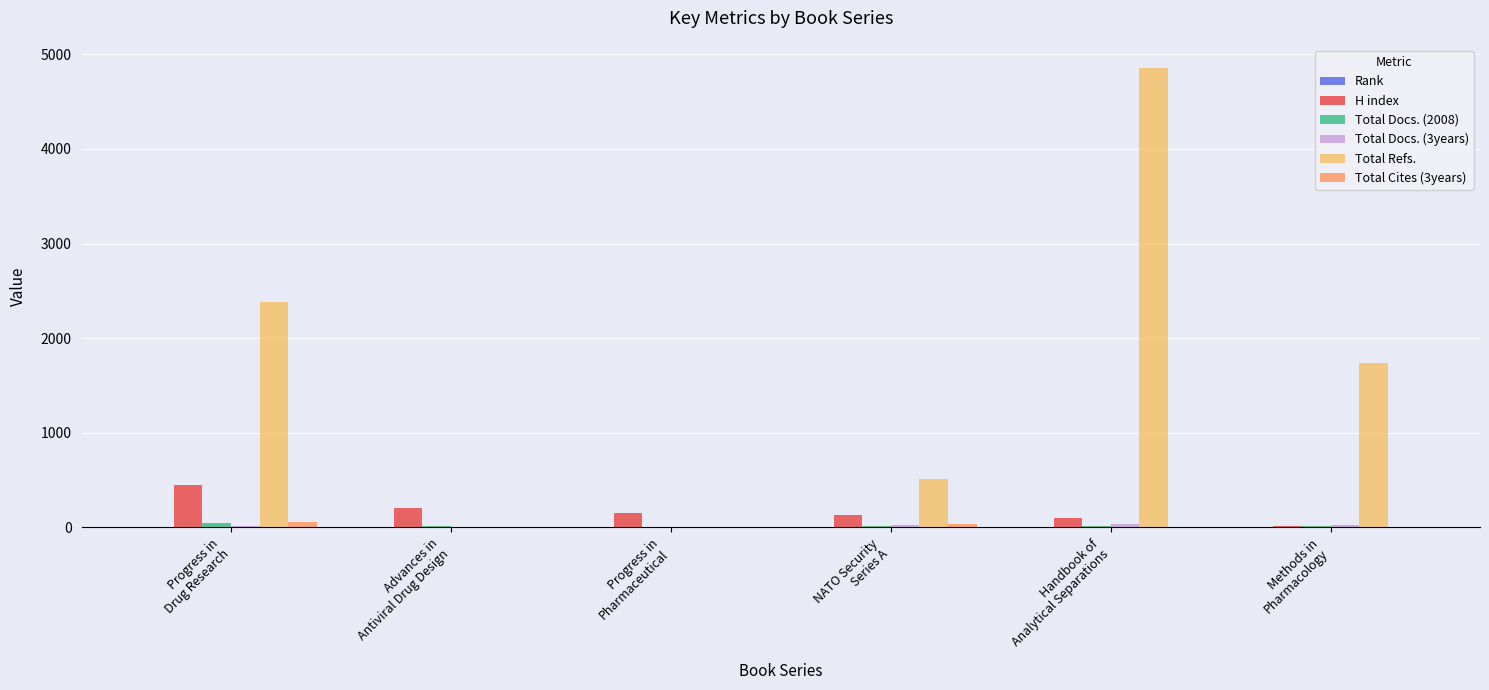

At which category is the sum across all series the highest?

Handbook of
Analytical Separations